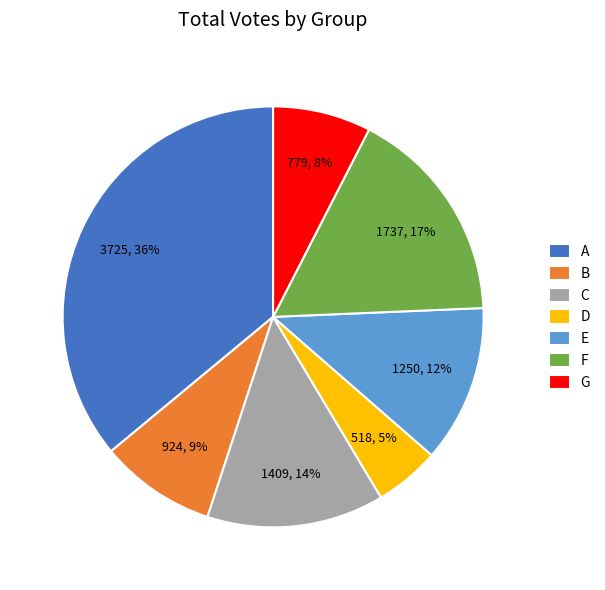

Count the number of slices in the pie.

7